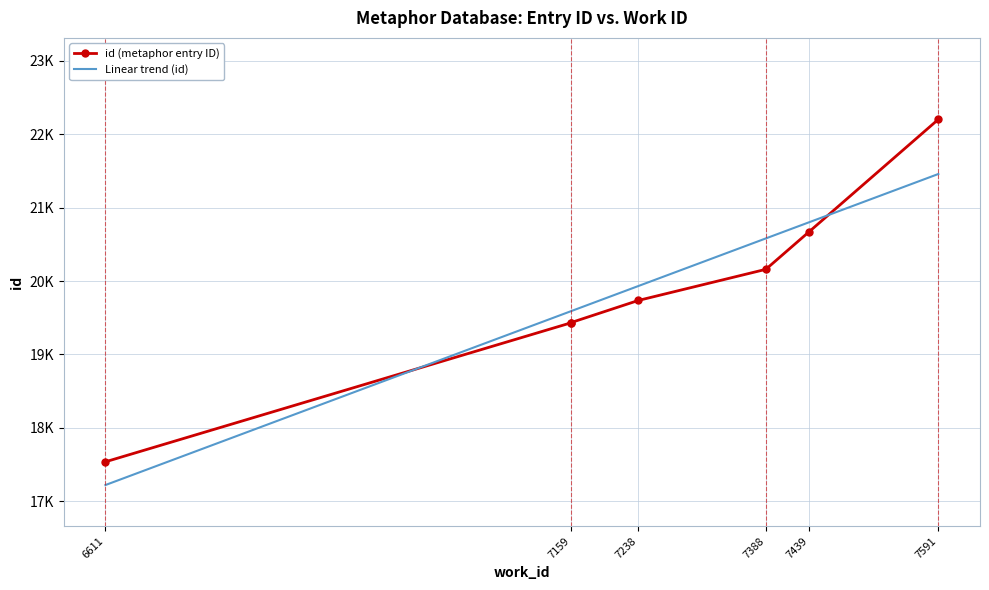

How many intersections are there between Linear trend (id) and id (metaphor entry ID)?

2